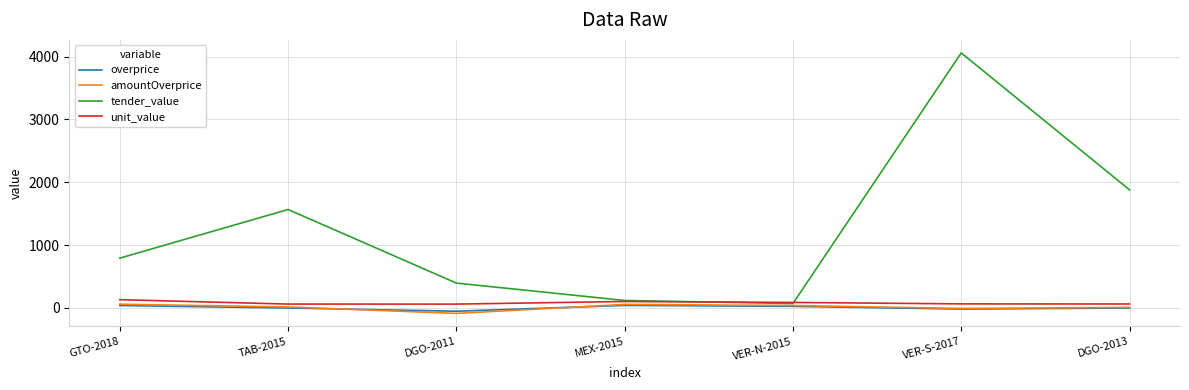

Which series changed the most between DGO-2011 and DGO-2013?

tender_value